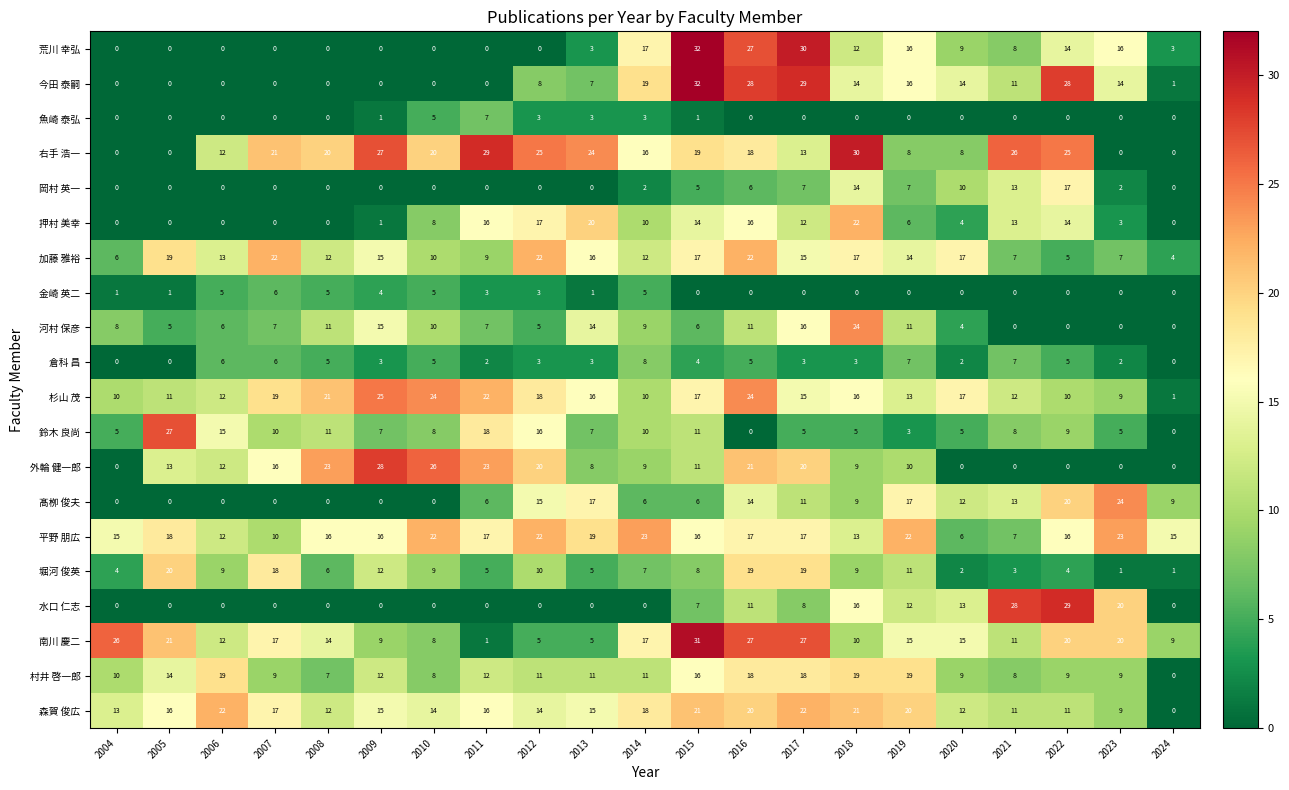

Read the 堀河 俊英 value at 2006, to the nearest 10.

10